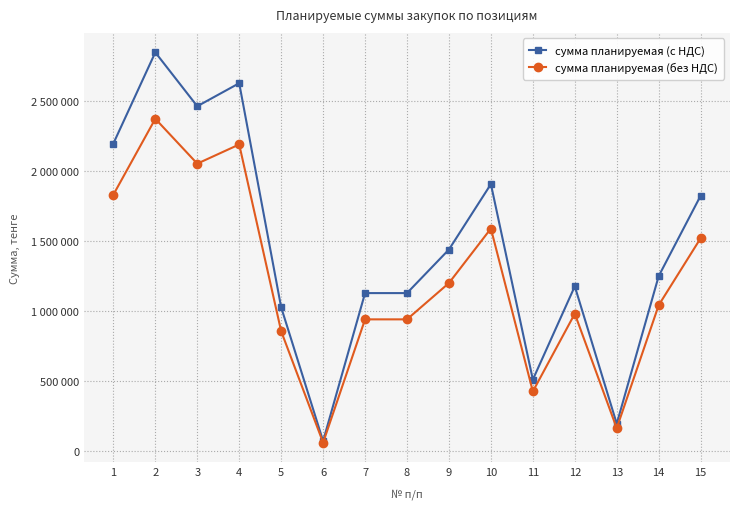

Between 15 and 10, which is larger?

10